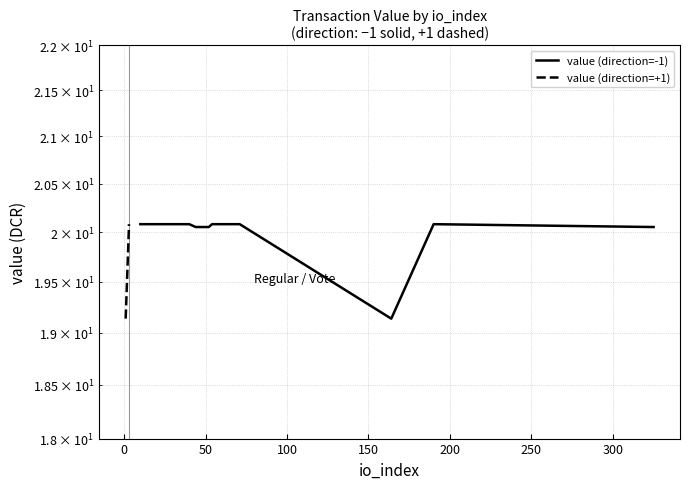

How many values in the value (direction=+1) series are below 20?

1